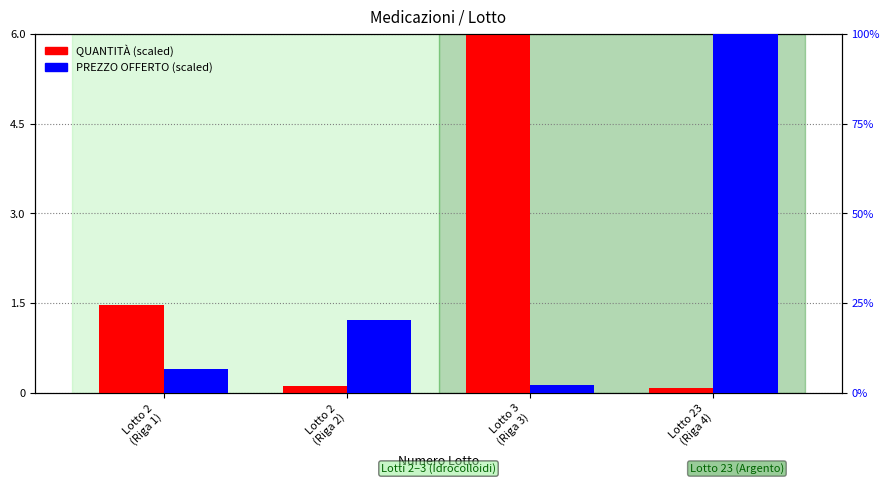

What is the label of the 2nd bar from the left?

Lotto 2
(Riga 2)